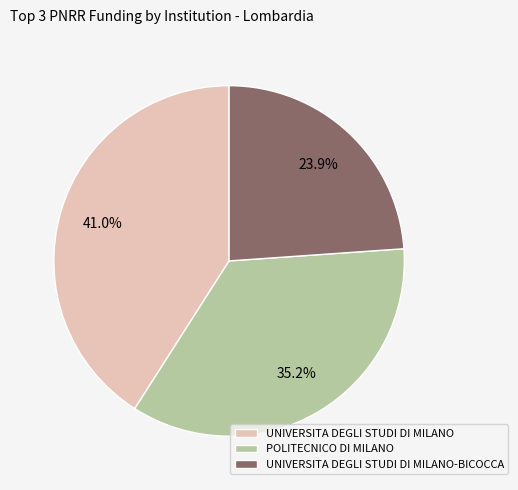

Which has a higher value, POLITECNICO DI MILANO or UNIVERSITA DEGLI STUDI DI MILANO?

UNIVERSITA DEGLI STUDI DI MILANO